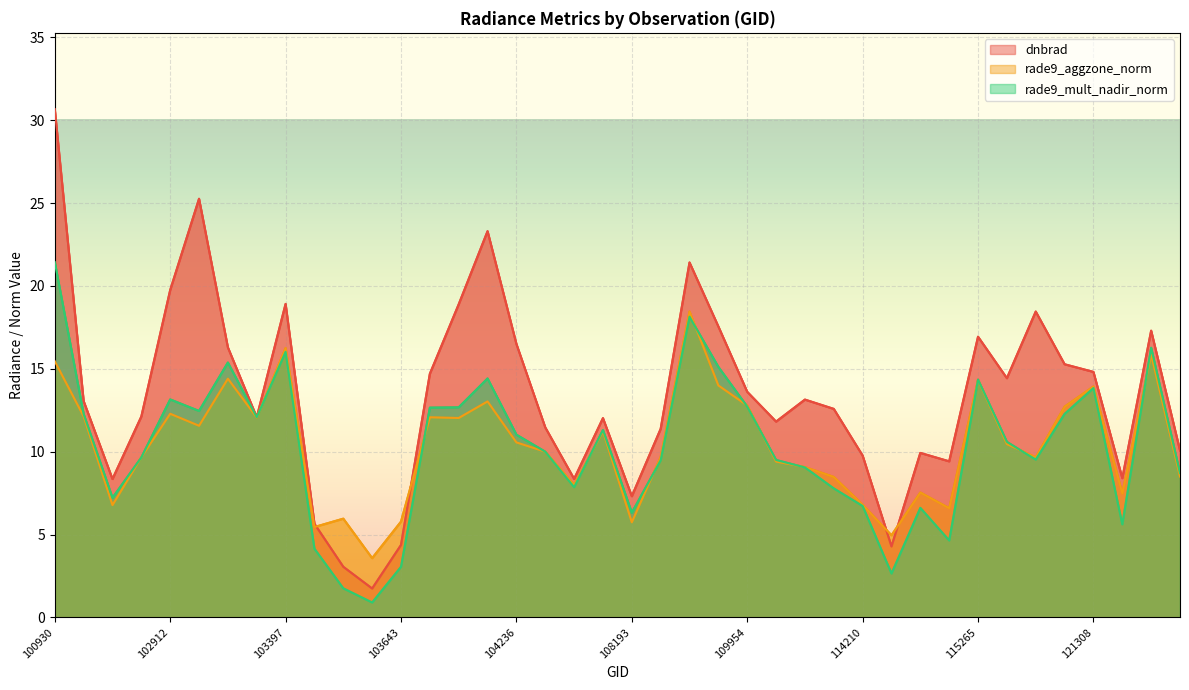

What are all the series names shown in the legend?

dnbrad, rade9_aggzone_norm, rade9_mult_nadir_norm